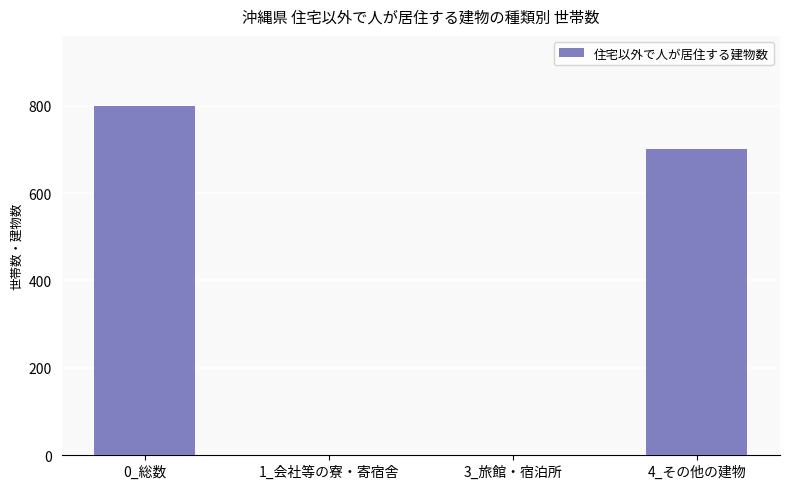

Which has a higher value, 1_会社等の寮・寄宿舎 or 4_その他の建物?

4_その他の建物